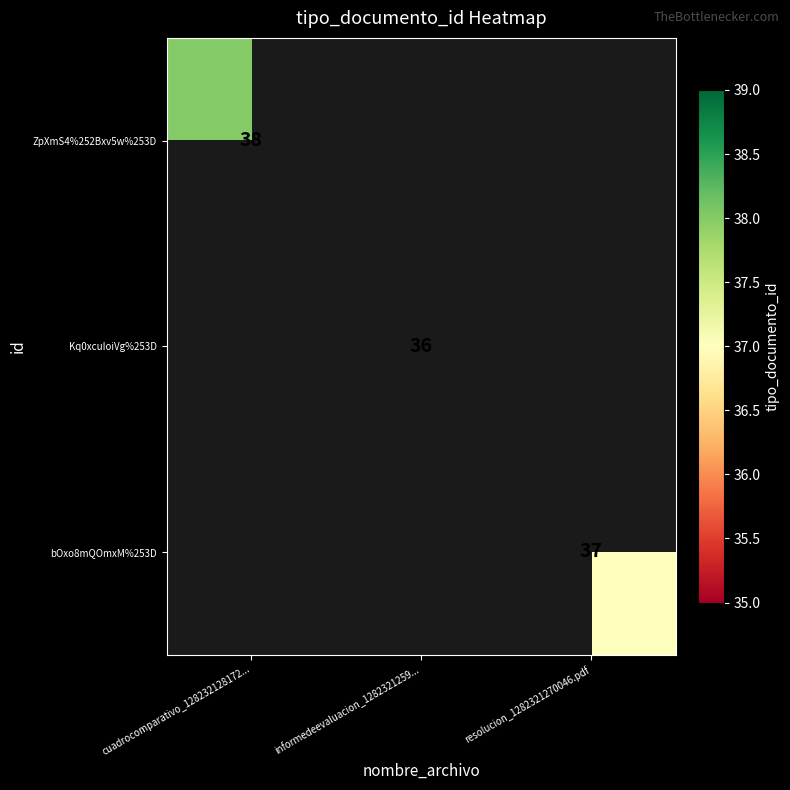

The Kq0xcuIoiVg%253D series shows 21 at informedeevaluacion_1282321259.... True or false?

False